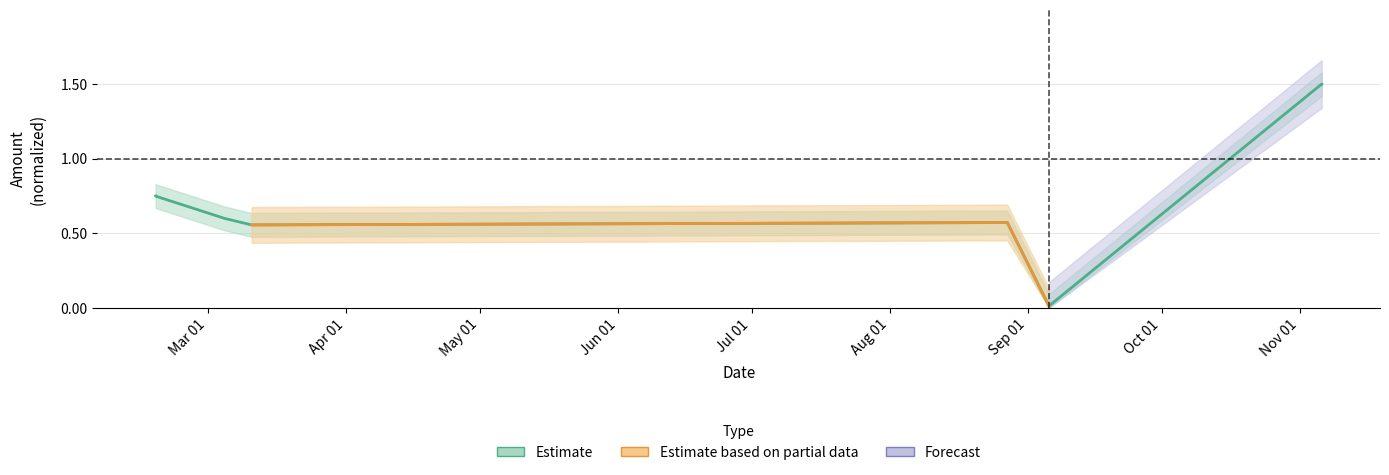

Where is the first local maximum?

2023-08-27 08:27:00